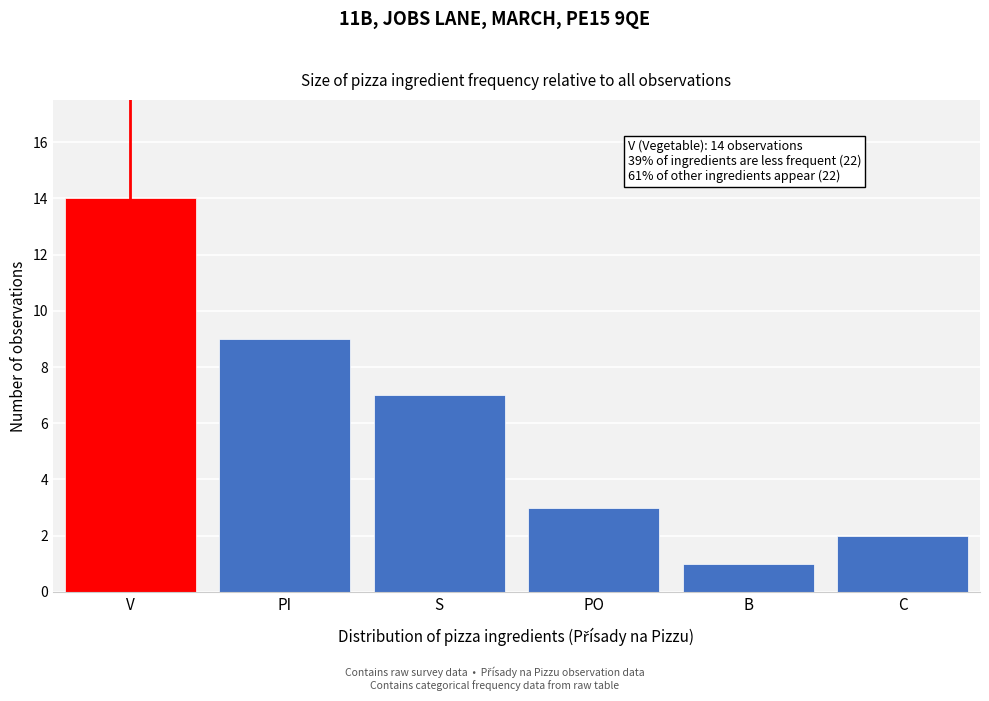

Reading right to left, transcribe all the data shown in this chart.

2	1	3	7	9	14